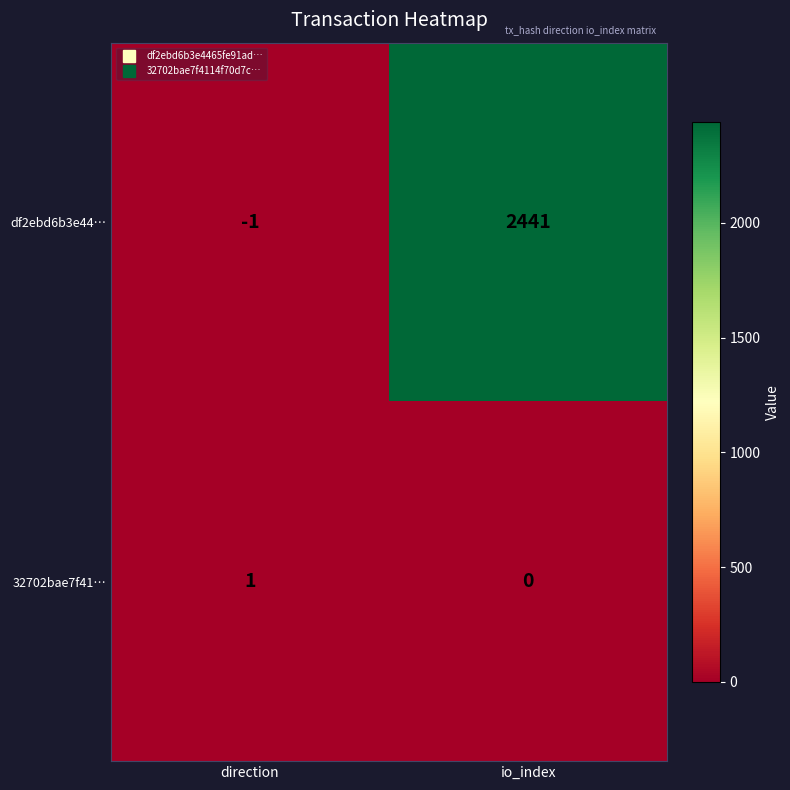

Rank the series by their maximum value, from highest to lowest.

df2ebd6b3e44…, 32702bae7f41…